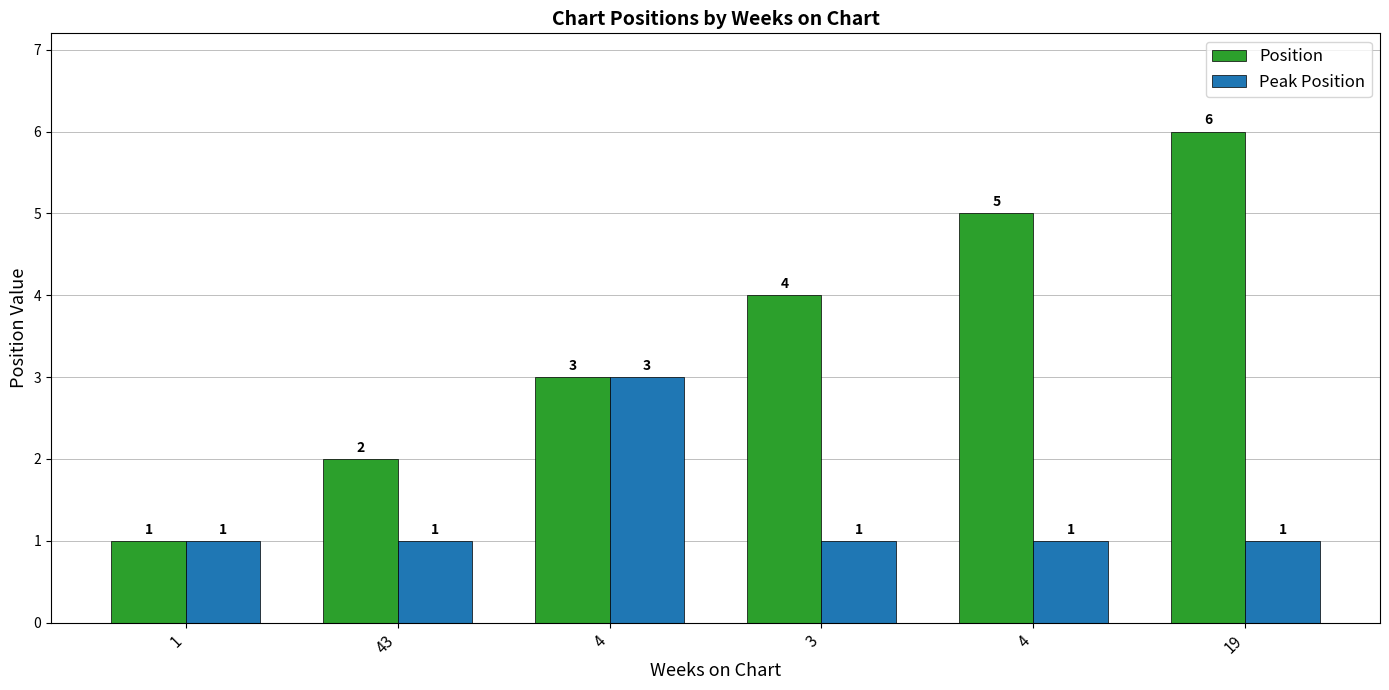

What are all the series names shown in the legend?

Position, Peak Position